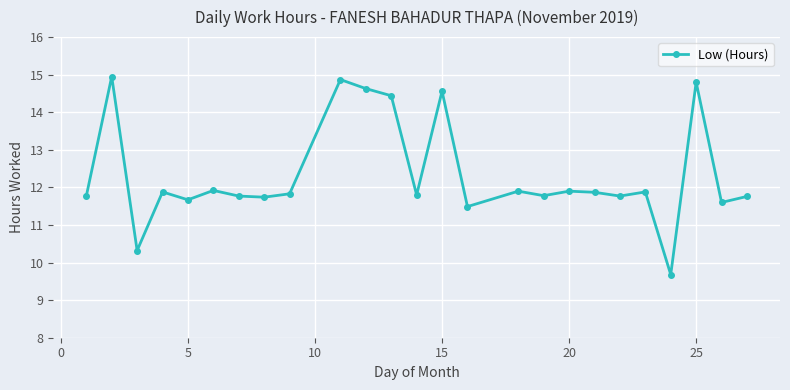

How many distinct data groups are displayed?

1